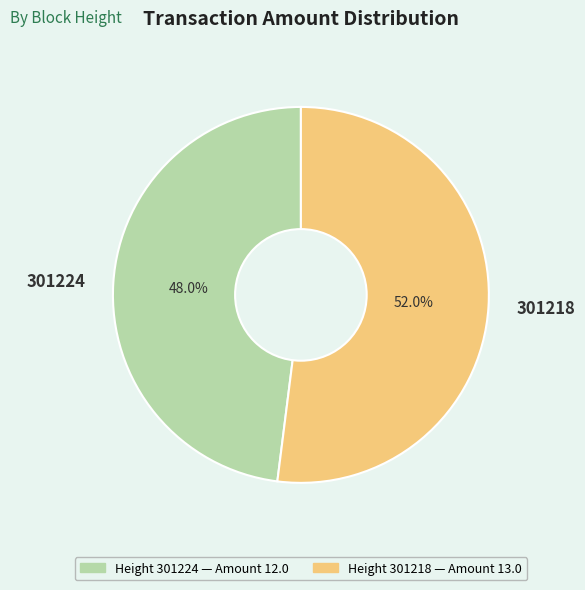

To the nearest percent, what portion does 301224 represent?

48%